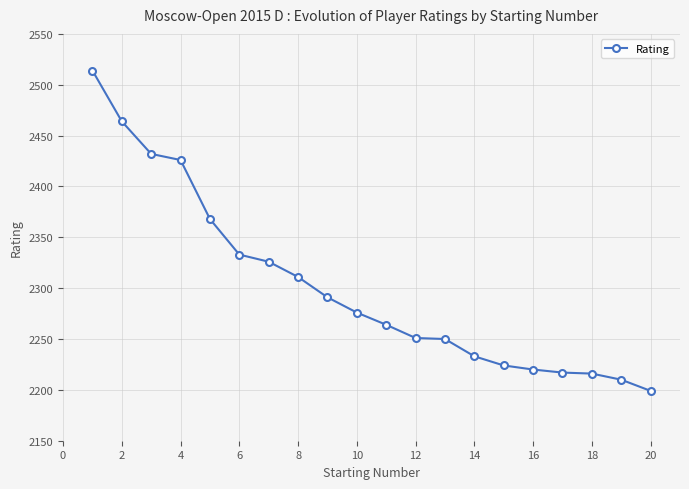

What is the difference between the second highest and second lowest values?

254